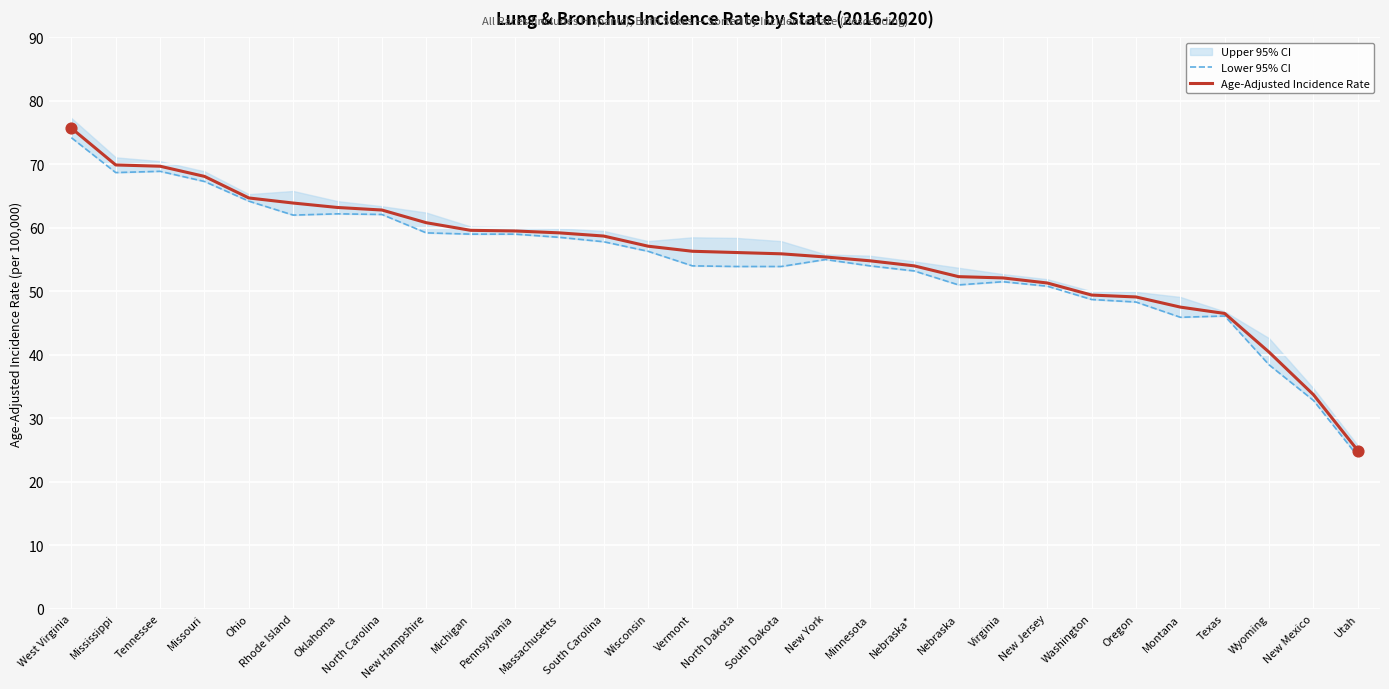

Which series reaches the maximum Y coordinate?

Age-Adjusted Incidence Rate